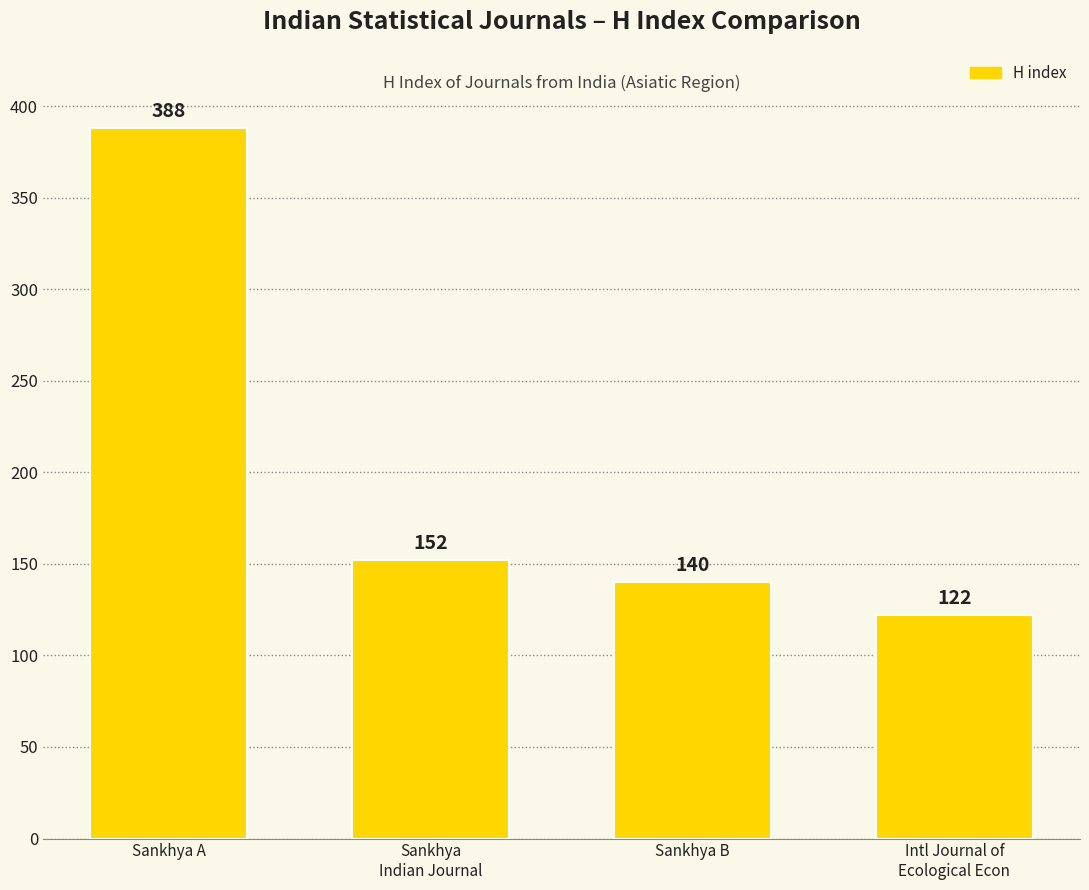

Which category has the highest value across all series?

Sankhya A